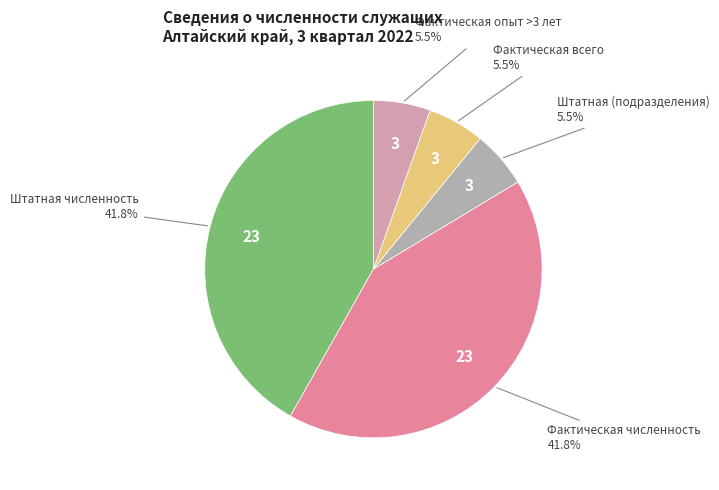

How many slices are in this pie chart?

5